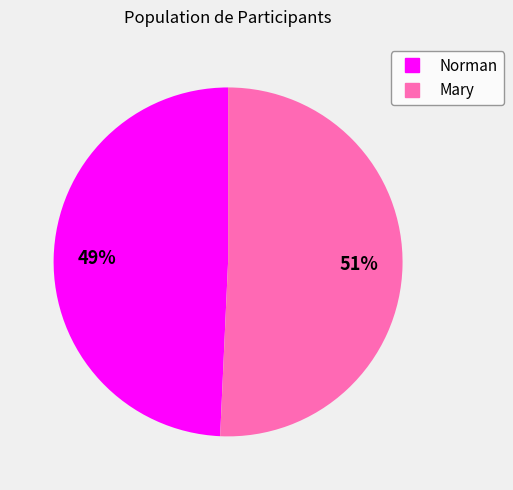

Do Norman and Mary together represent more than half of the pie?

Yes